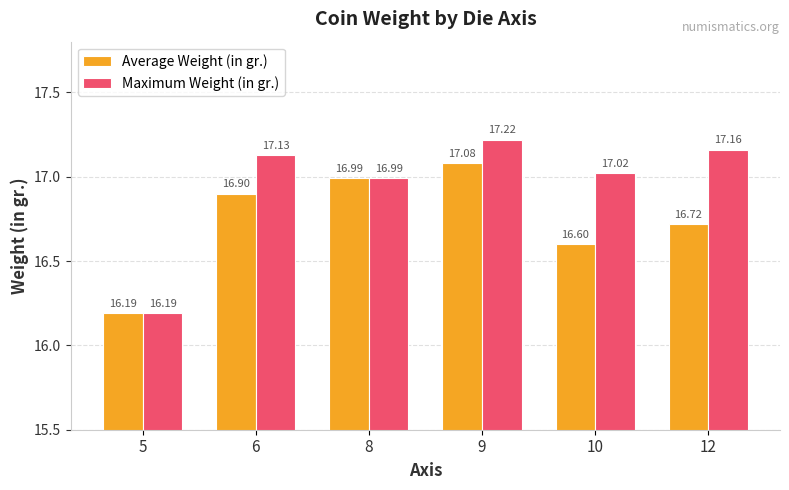

Reading right to left, list all the values displayed in this chart.

Average Weight (in gr.): 12=16.7	10=16.6	9=17.1	8=17.0	6=16.9	5=16.2
Maximum Weight (in gr.): 12=17.2	10=17.0	9=17.2	8=17.0	6=17.1	5=16.2